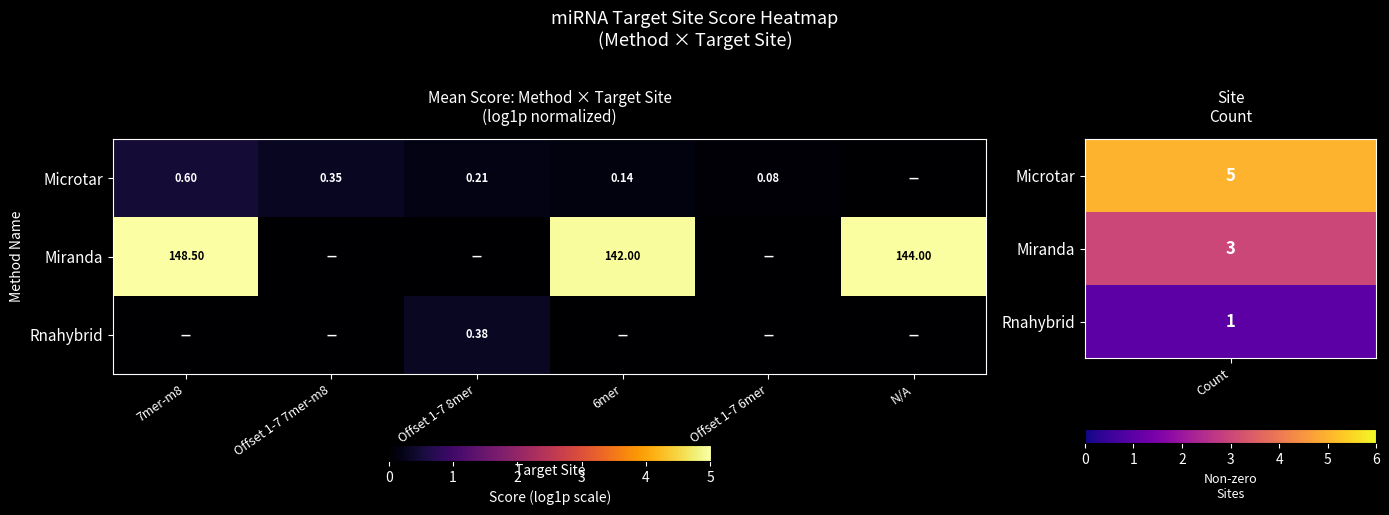

How many distinct data groups are displayed?

3